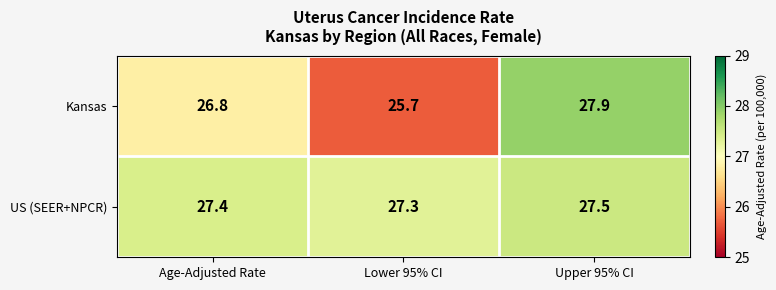

Reading left to right, extract all data points from this chart.

Kansas: Age-Adjusted Rate=26.8	Lower 95% CI=25.7	Upper 95% CI=27.9
US (SEER+NPCR): Age-Adjusted Rate=27.4	Lower 95% CI=27.3	Upper 95% CI=27.5